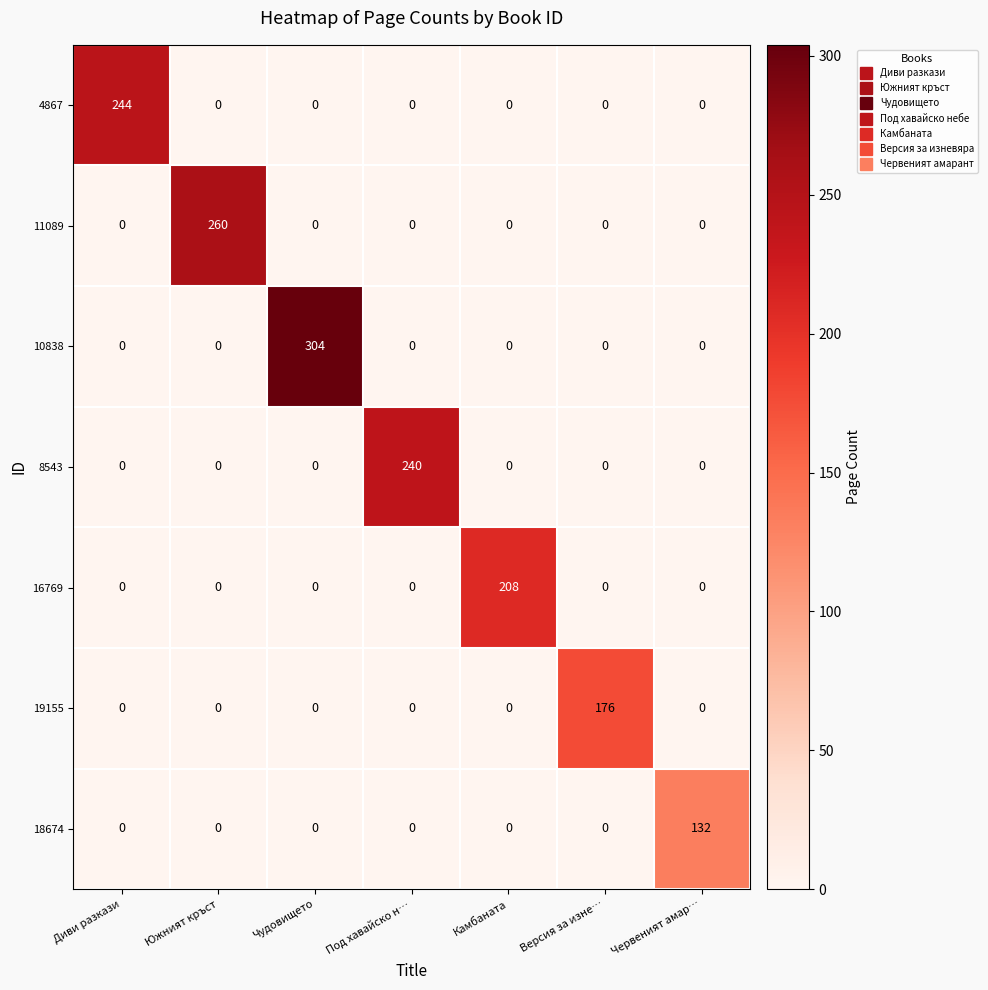

Between Южният кръст and Червеният амар…, which series saw the biggest shift?

11089